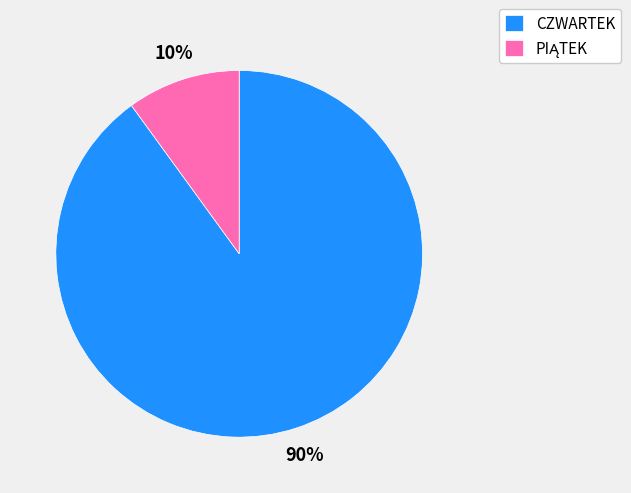

How many slices are in this pie chart?

2